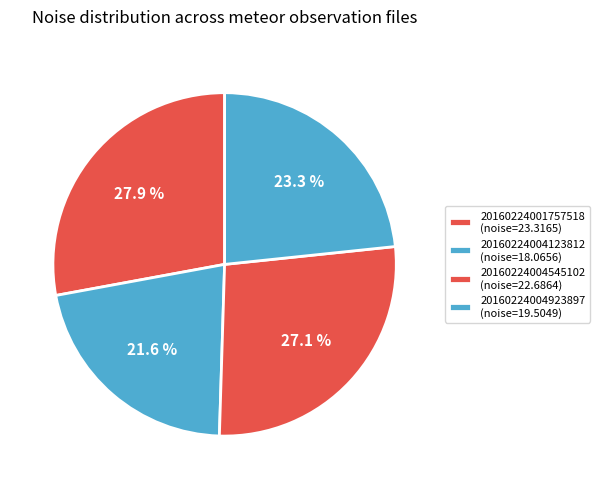

Does 20160224001757518 represent more than half of the total?

No